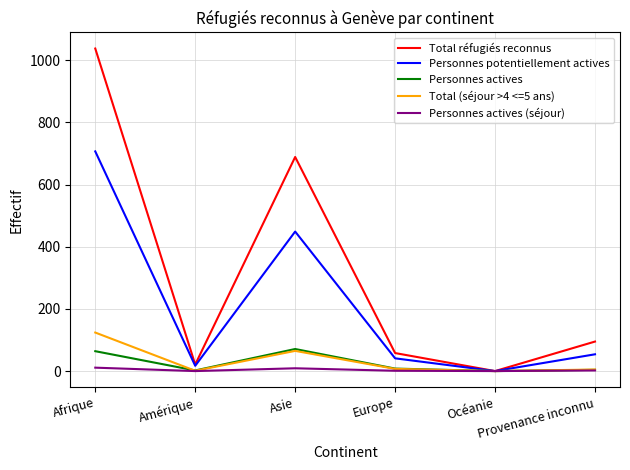

Which series has the largest total across all categories?

Total réfugiés reconnus